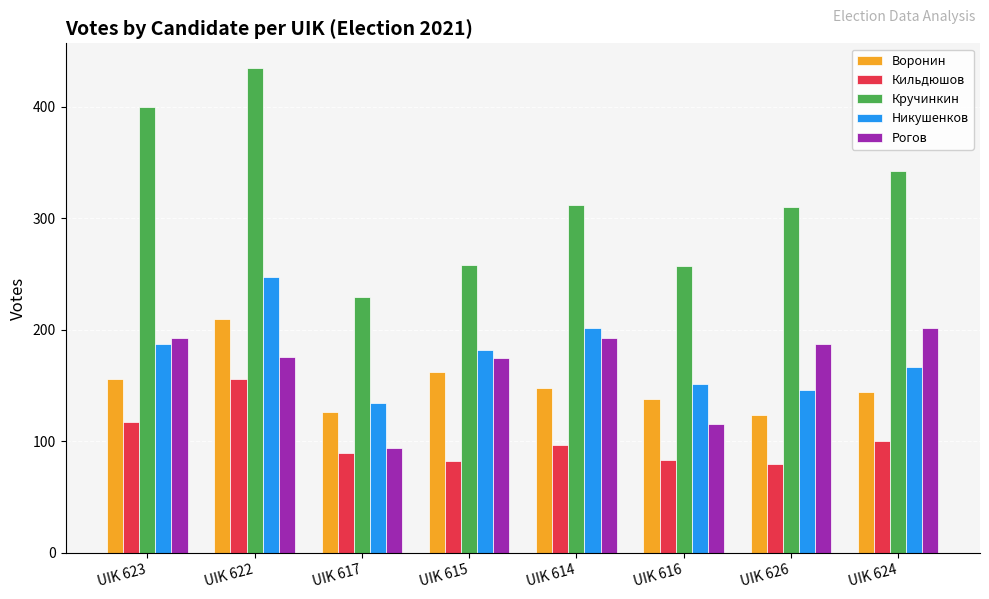

What is the value of the Никушенков bar at the 4th from the left?

182